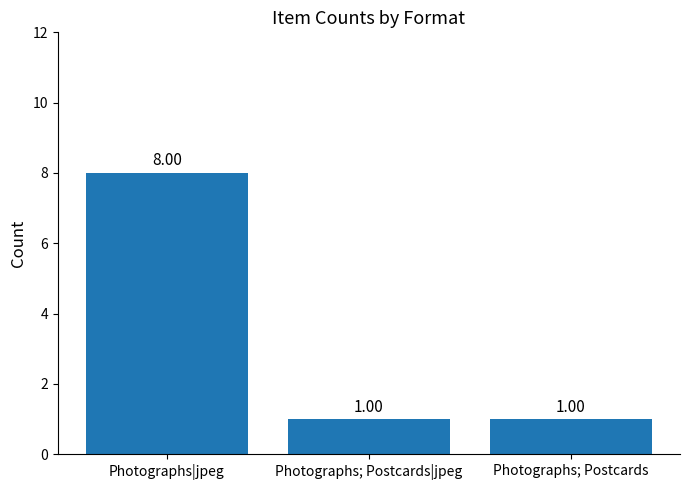

What is the label of the 1st bar from the left?

Photographs|jpeg